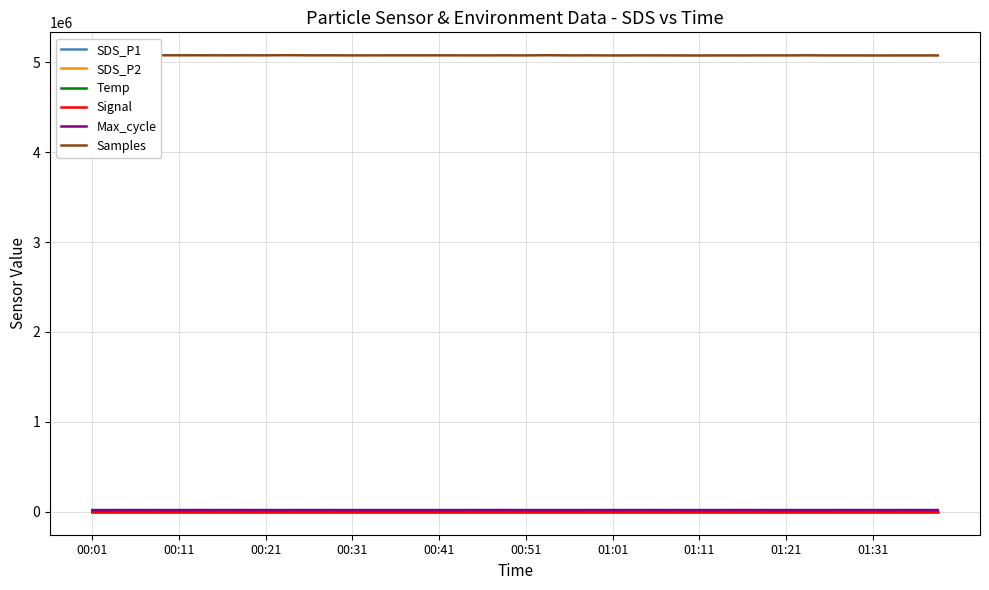

Which series has the widest spread of values?

Samples